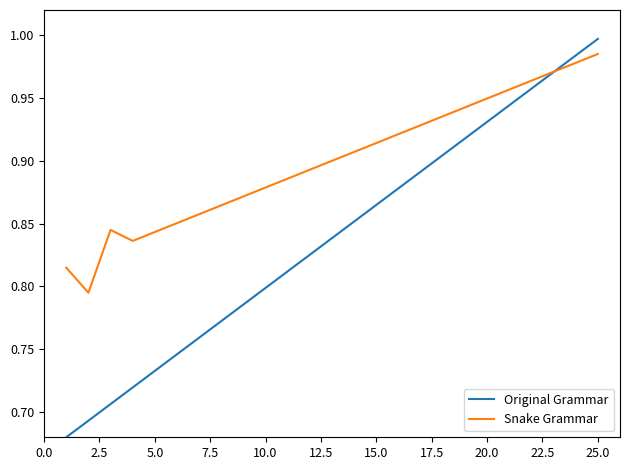

Which series has the largest total across all categories?

Snake Grammar